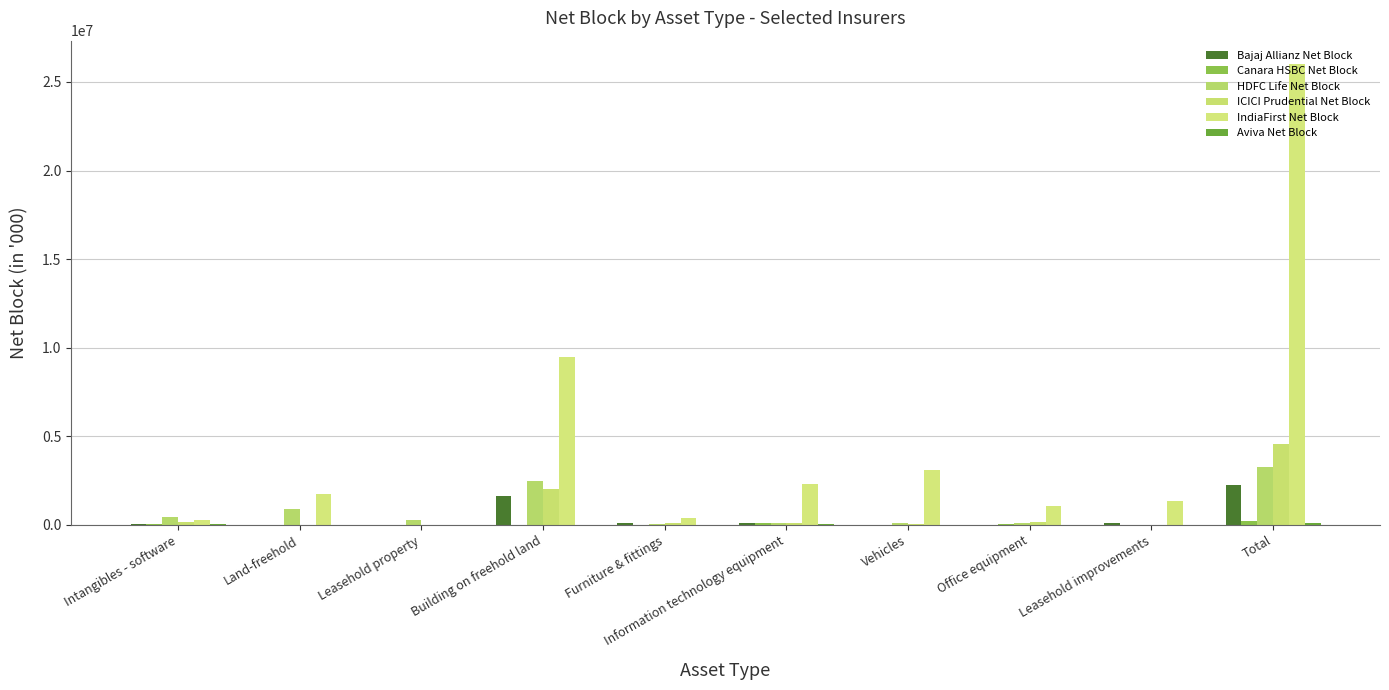

What is the label of the 10th bar from the left?

Total